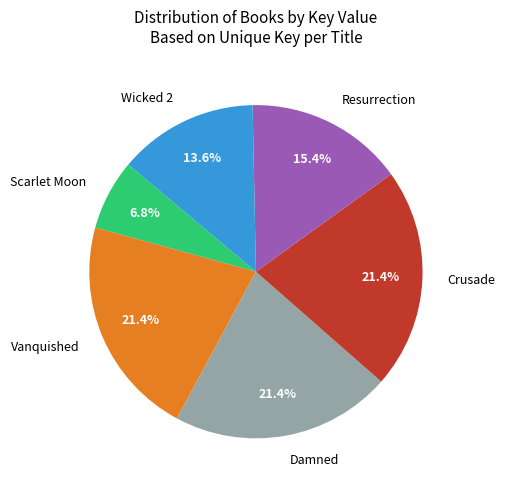

True or false: Resurrection accounts for 24% of the total.

False